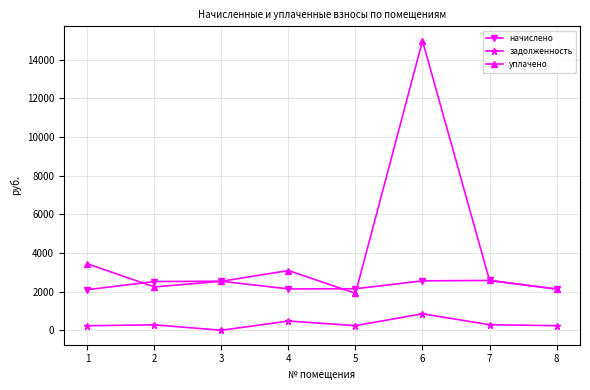

What is the sum of all уплачено values?

32902.0